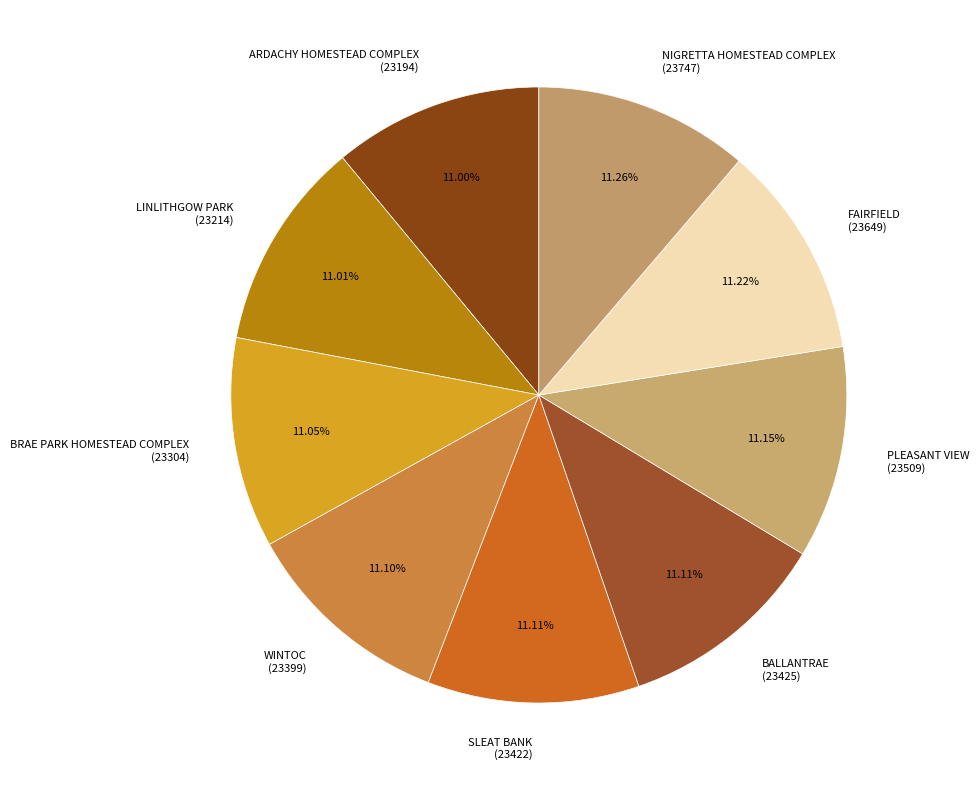

Is the sum of LINLITHGOW PARK (23214) and ARDACHY HOMESTEAD COMPLEX (23194) greater than half?

No